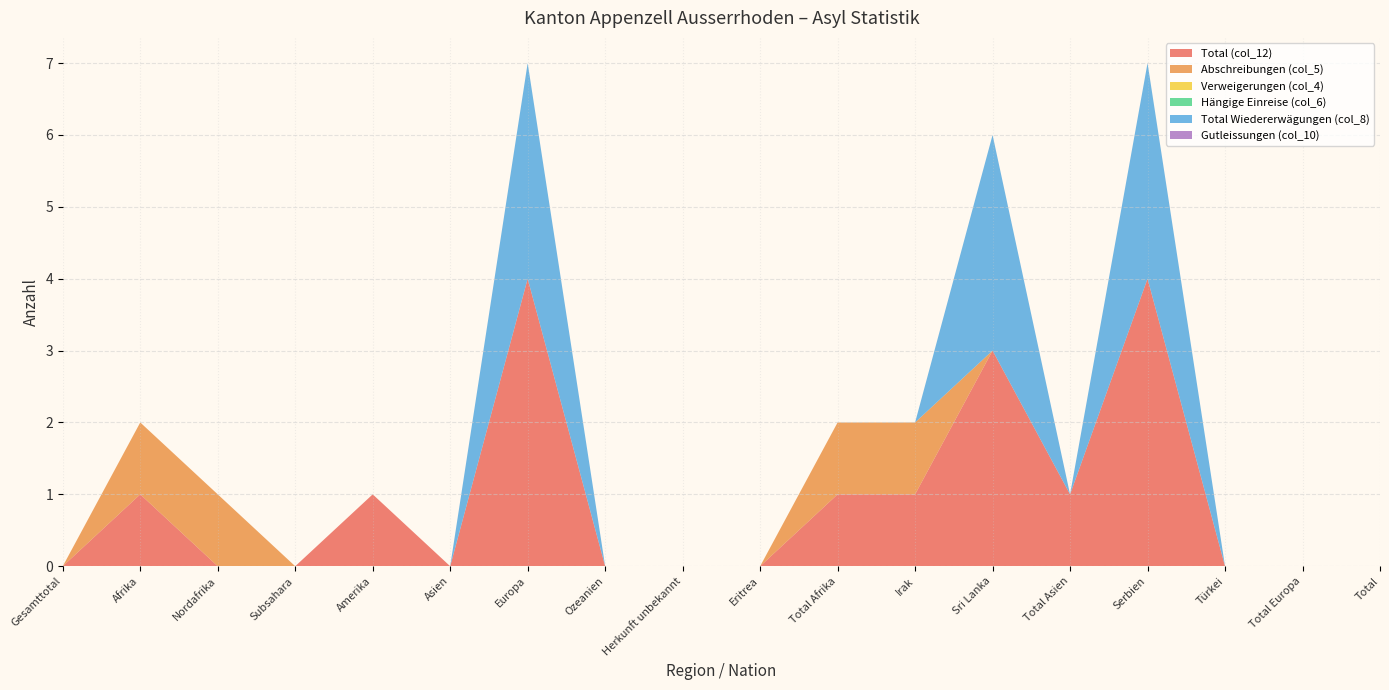

Reading left to right, extract all data points from this chart.

Total (col_12): Gesamttotal=0	Afrika=1	Nordafrika=0	Subsahara=0	Amerika=1	Asien=0	Europa=4	Ozeanien=0	Herkunft unbekannt=0	Eritrea=0	Total Afrika=1	Irak=1	Sri Lanka=3	Total Asien=1	Serbien=4	Türkei=0	Total Europa=0	Total=0
Abschreibungen (col_5): Gesamttotal=0	Afrika=1	Nordafrika=1	Subsahara=0	Amerika=0	Asien=0	Europa=0	Ozeanien=0	Herkunft unbekannt=0	Eritrea=0	Total Afrika=1	Irak=1	Sri Lanka=0	Total Asien=0	Serbien=0	Türkei=0	Total Europa=0	Total=0
Verweigerungen (col_4): Gesamttotal=0	Afrika=0	Nordafrika=0	Subsahara=0	Amerika=0	Asien=0	Europa=0	Ozeanien=0	Herkunft unbekannt=0	Eritrea=0	Total Afrika=0	Irak=0	Sri Lanka=0	Total Asien=0	Serbien=0	Türkei=0	Total Europa=0	Total=0
Hängige Einreise (col_6): Gesamttotal=0	Afrika=0	Nordafrika=0	Subsahara=0	Amerika=0	Asien=0	Europa=0	Ozeanien=0	Herkunft unbekannt=0	Eritrea=0	Total Afrika=0	Irak=0	Sri Lanka=0	Total Asien=0	Serbien=0	Türkei=0	Total Europa=0	Total=0
Total Wiedererwägungen (col_8): Gesamttotal=0	Afrika=0	Nordafrika=0	Subsahara=0	Amerika=0	Asien=0	Europa=3	Ozeanien=0	Herkunft unbekannt=0	Eritrea=0	Total Afrika=0	Irak=0	Sri Lanka=3	Total Asien=0	Serbien=3	Türkei=0	Total Europa=0	Total=0
Gutleissungen (col_10): Gesamttotal=0	Afrika=0	Nordafrika=0	Subsahara=0	Amerika=0	Asien=0	Europa=0	Ozeanien=0	Herkunft unbekannt=0	Eritrea=0	Total Afrika=0	Irak=0	Sri Lanka=0	Total Asien=0	Serbien=0	Türkei=0	Total Europa=0	Total=0